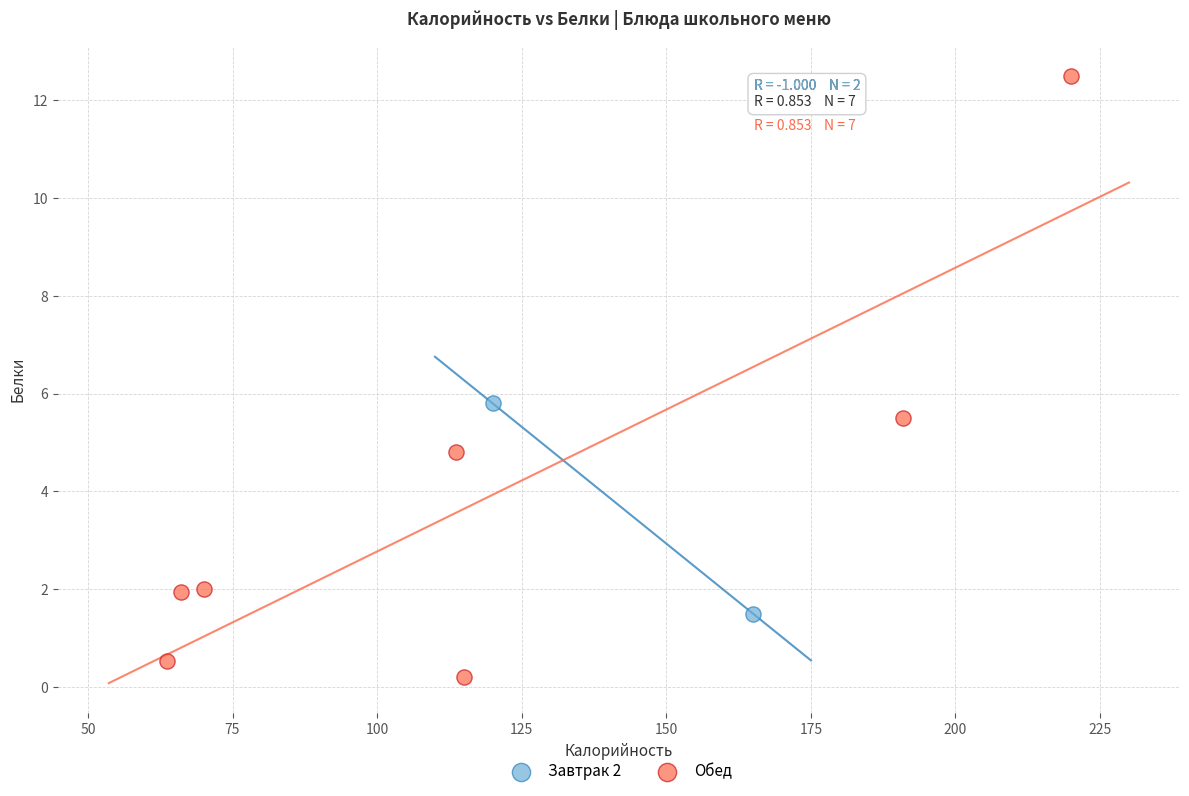

What are all the series names shown in the legend?

Завтрак 2, Обед